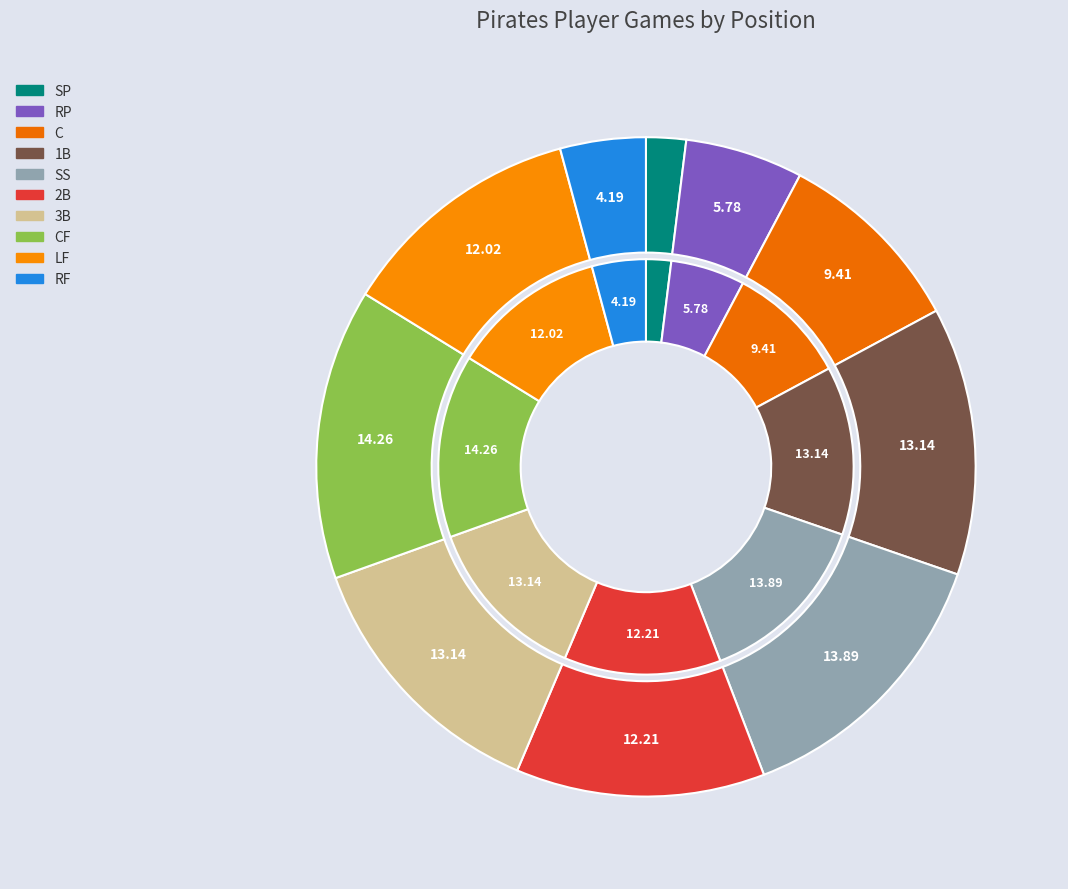

Rank the categories by value from lowest to highest.

SP, RF, RP, C, LF, 2B, 1B, 3B, SS, CF